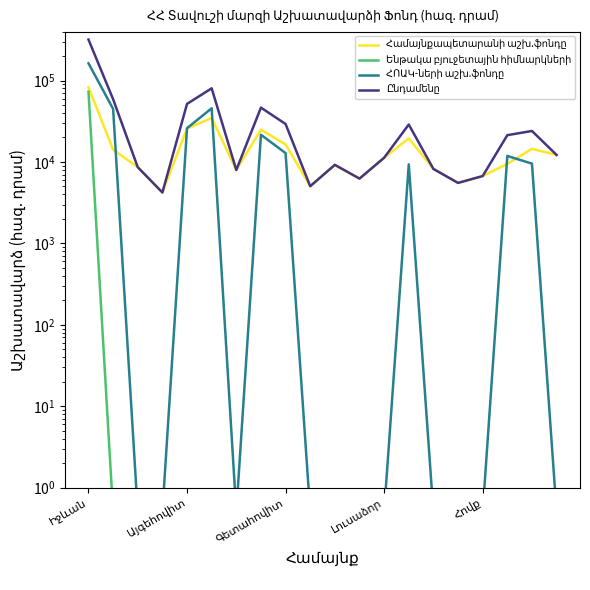

What is the value of the Ենթակա բյուջետային հիմնարկների point at the 9th from the left?

0.5